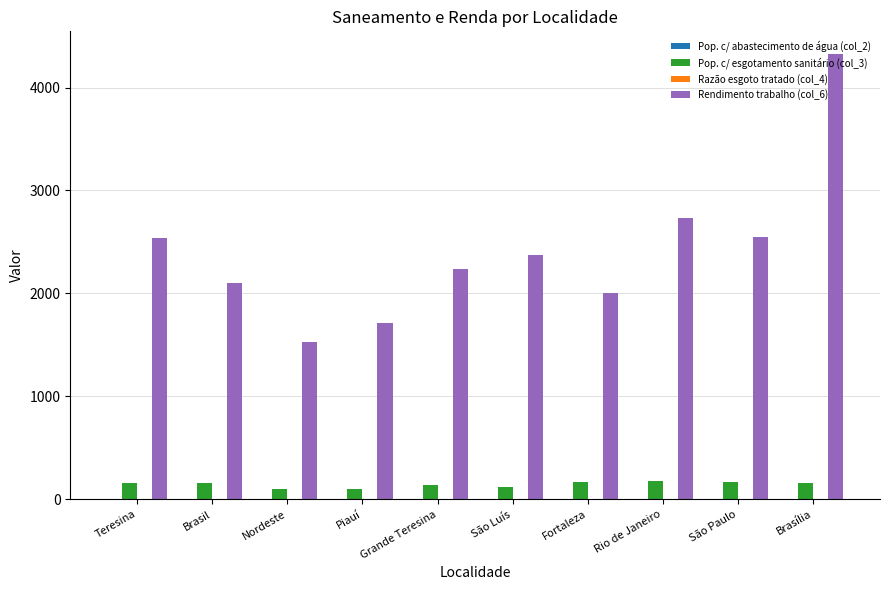

Which label corresponds to the largest value in the chart?

Brasília